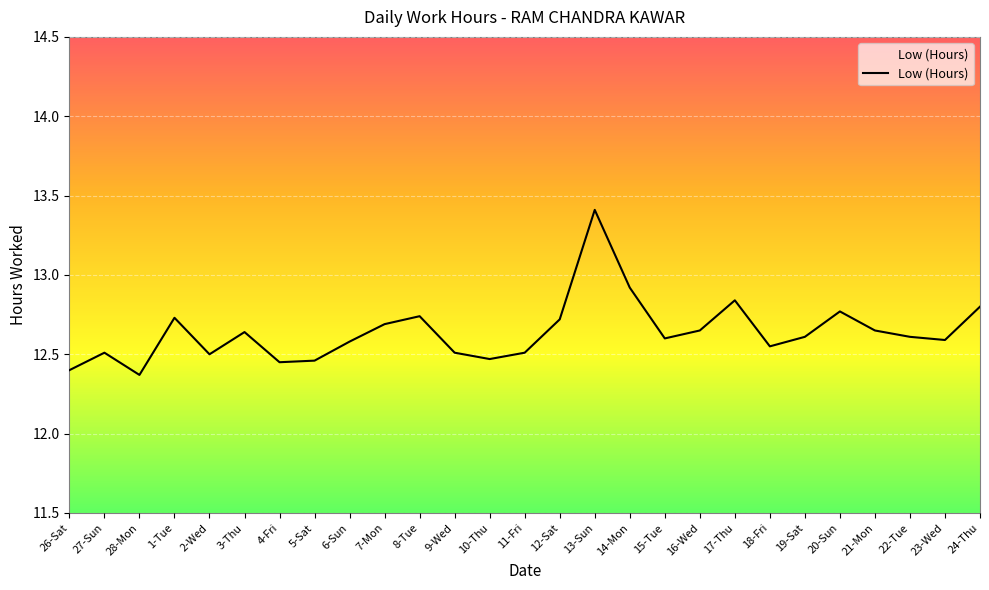

Where is the first local maximum?

27-Sun